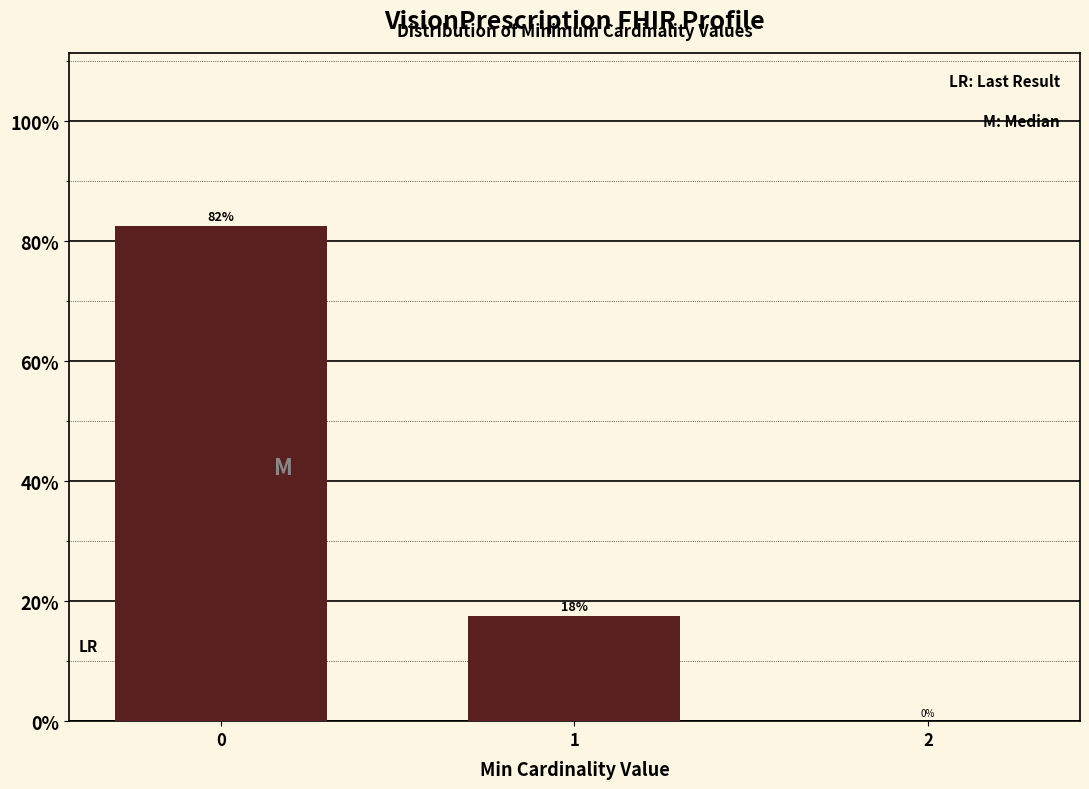

Are the bars horizontal?

No